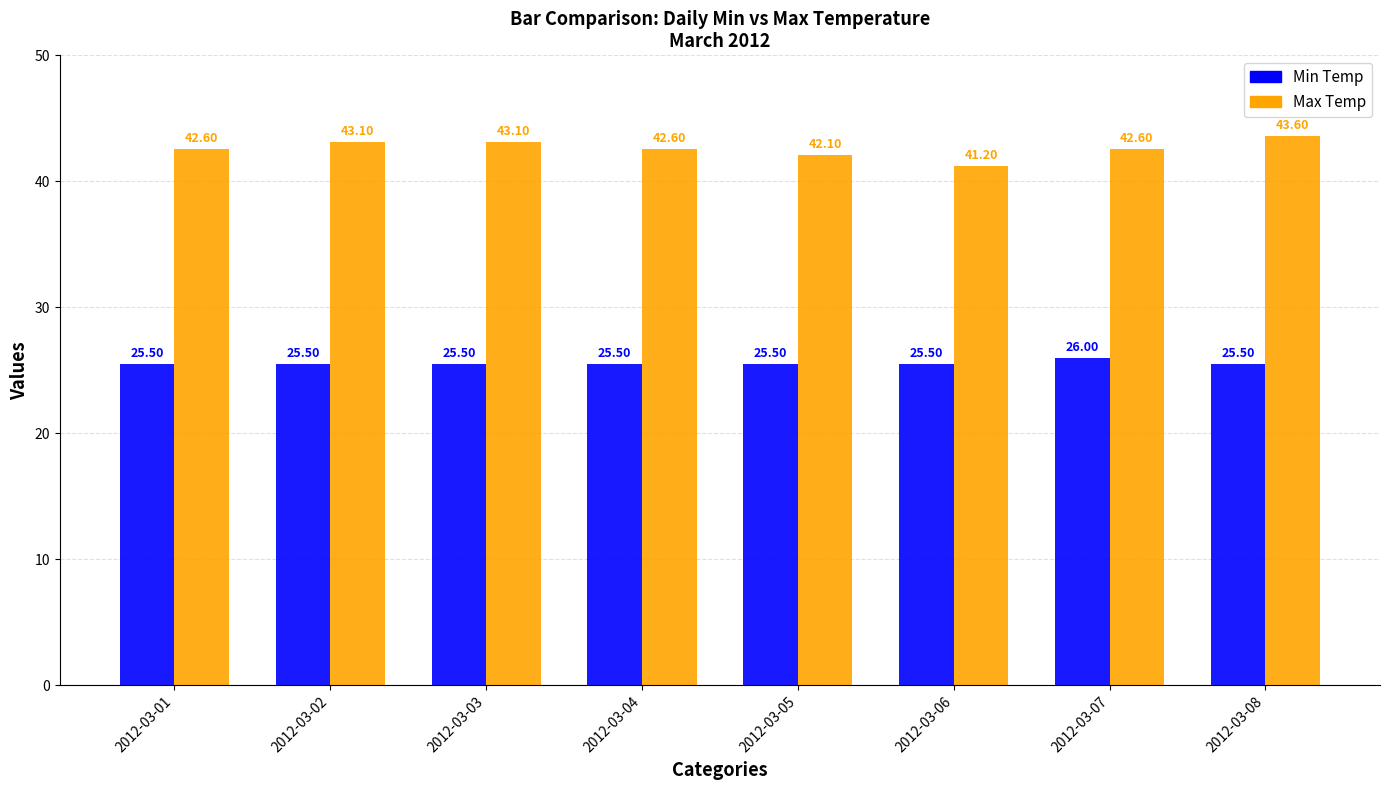

List the series in order of their peak value, lowest first.

Min Temp, Max Temp